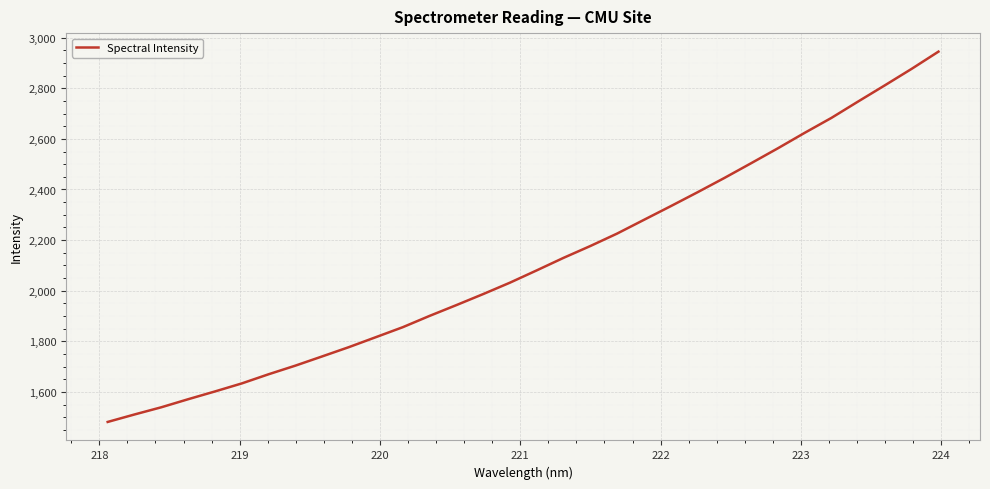

What is the difference between the maximum and minimum values?

1463.3